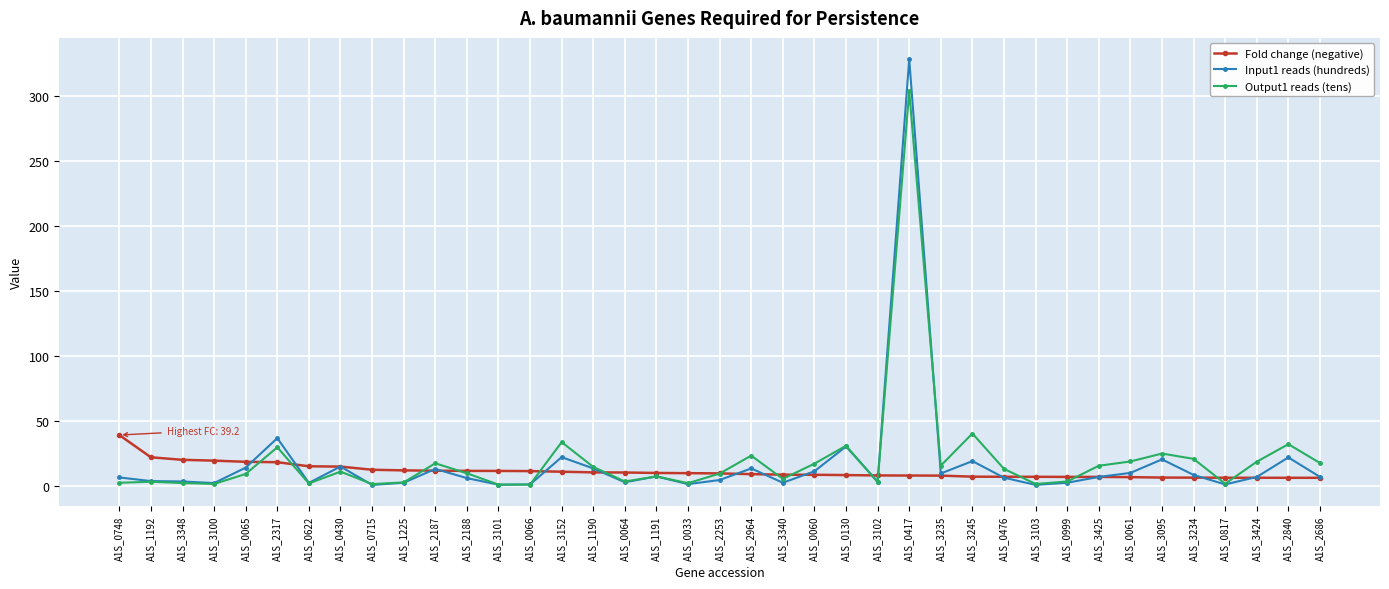

Is it true that Output1 reads (tens) equals 1.1 at A1S_3101?

True